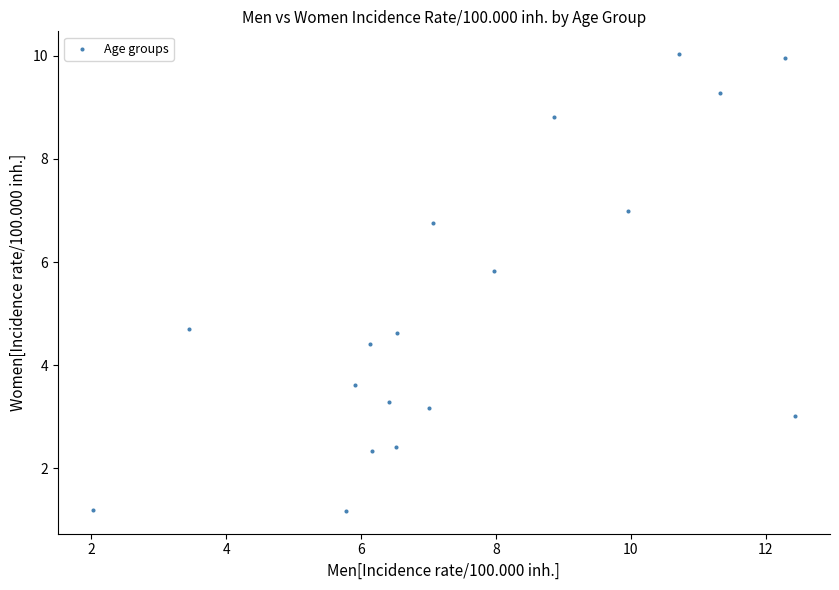

What is the range of Y values (max minus min)?

8.9